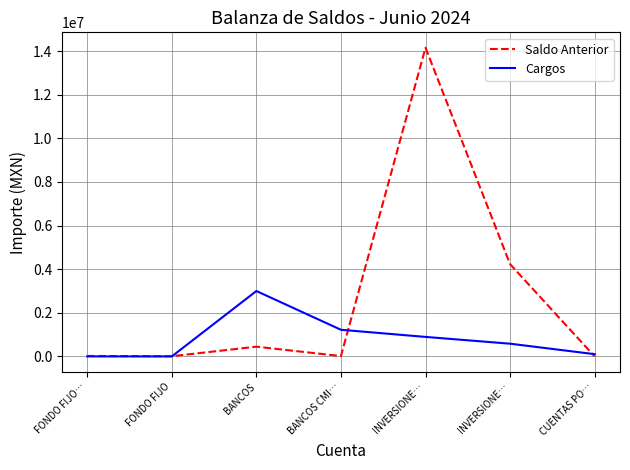

List the series in order of their peak value, highest first.

Saldo Anterior, Cargos